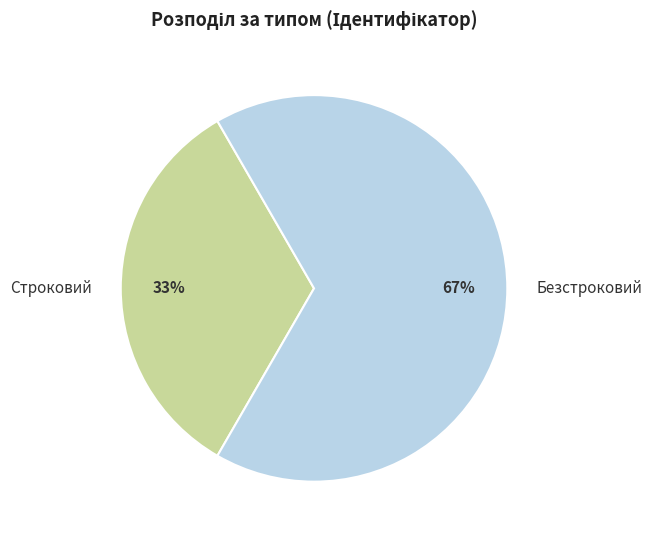

Which category has the smallest portion of the pie?

Строковий